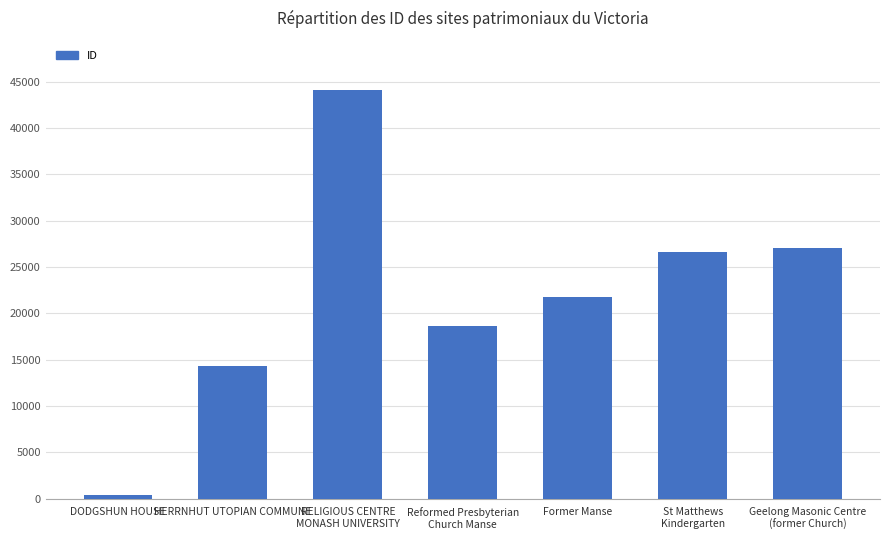

Is it true that the value at HERRNHUT UTOPIAN COMMUNE is 22734?

False